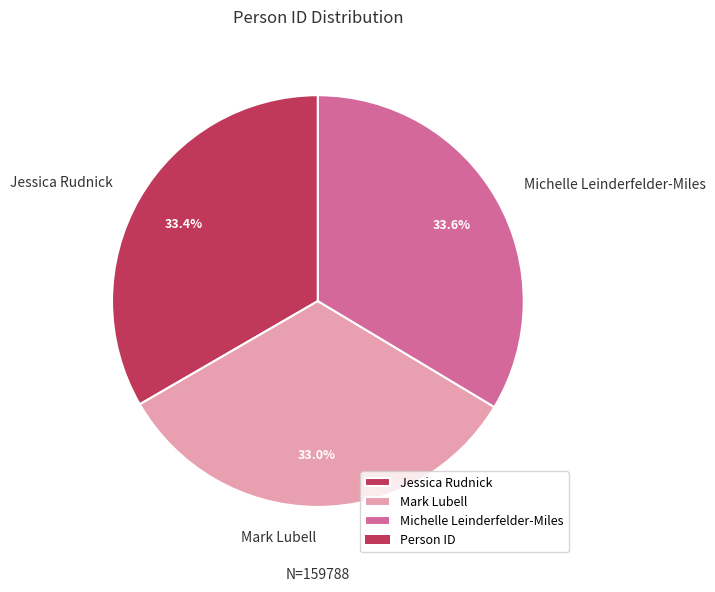

Is there a majority slice in this chart?

No